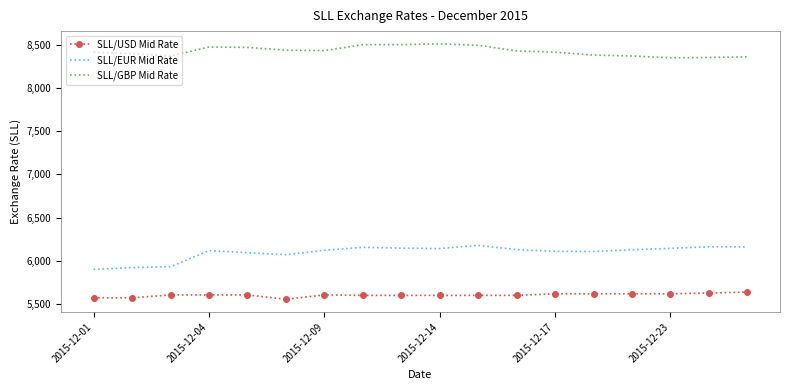

List the series in order of their overall mean, highest first.

SLL/GBP Mid Rate, SLL/EUR Mid Rate, SLL/USD Mid Rate